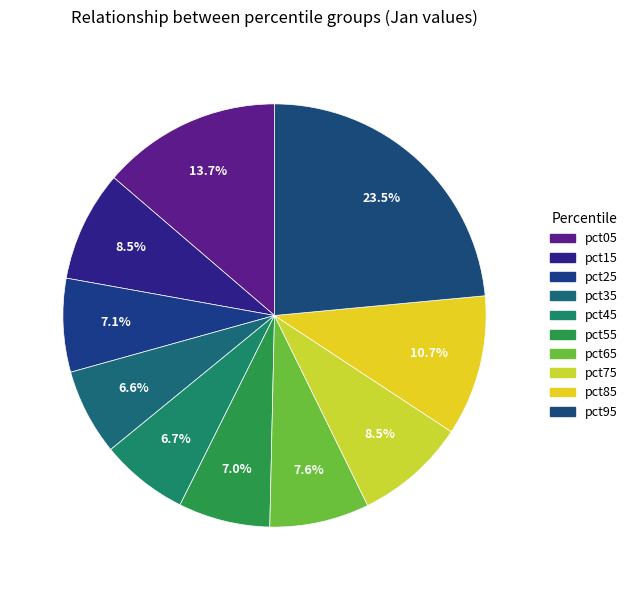

How much of the chart is everything except pct65?

92.4%